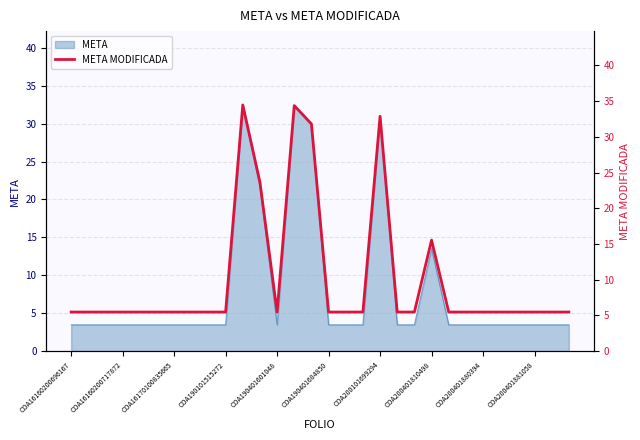

At which category does the chart reach its minimum across all series?

COA16160200696167